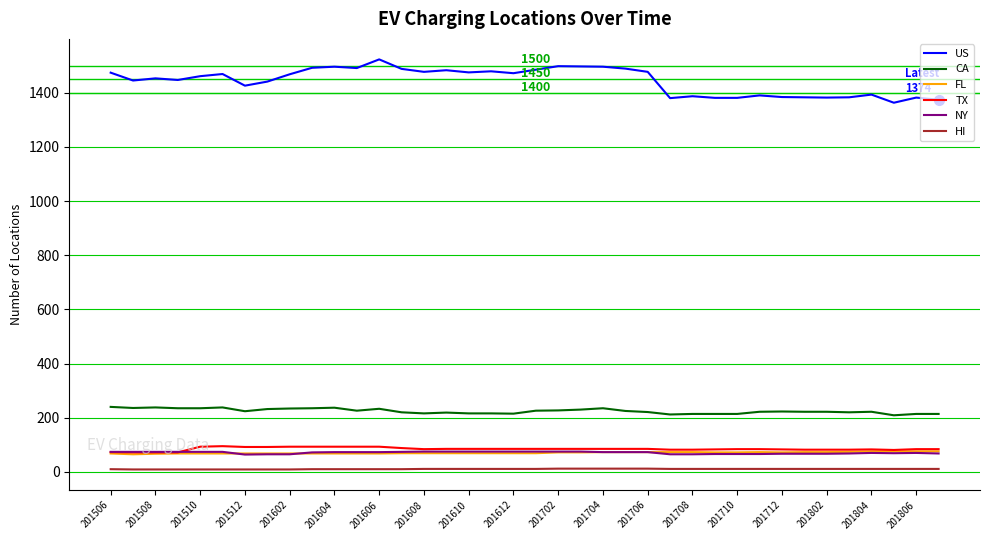

Which series has the largest total across all categories?

US